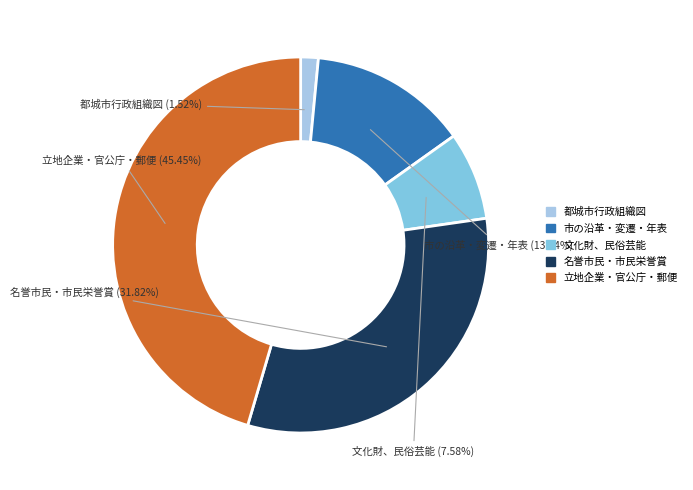

Is it true that 都城市行政組織図 is 2% of the pie?

True